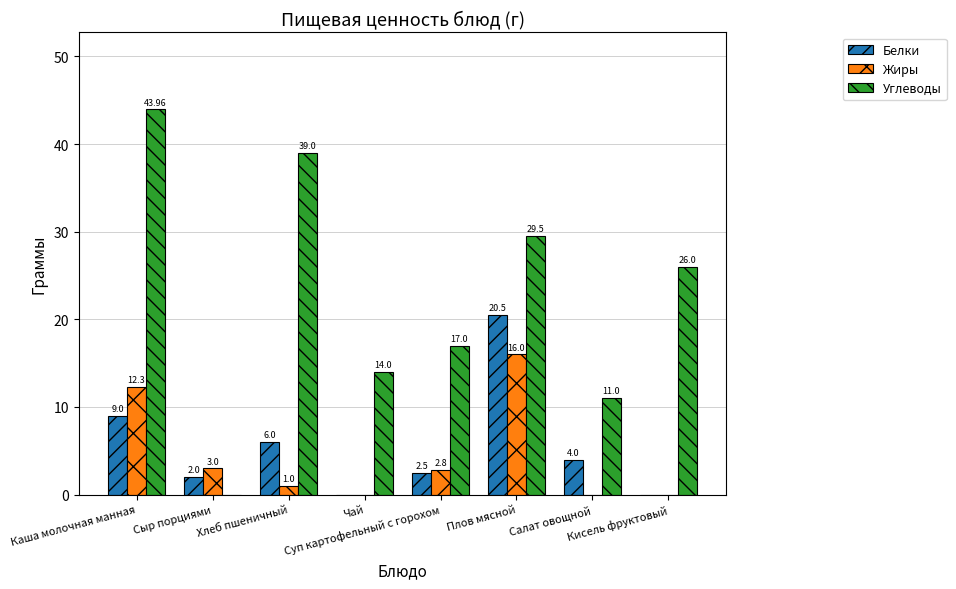

What is the difference between the Углеводы values at Хлеб пшеничный and Салат овощной?

28.0